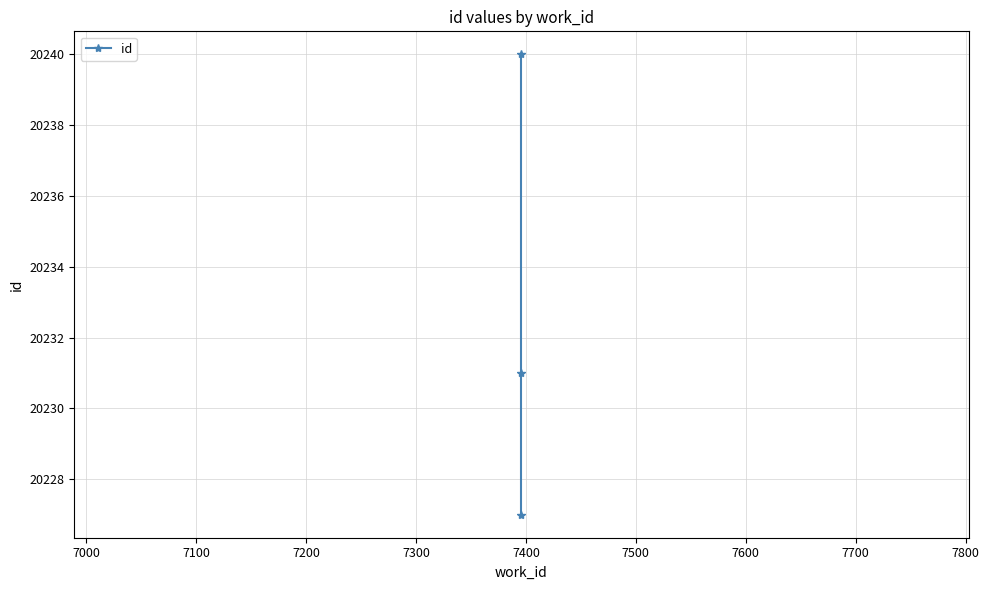

True or false: the data shows 8370 at 7000.

False